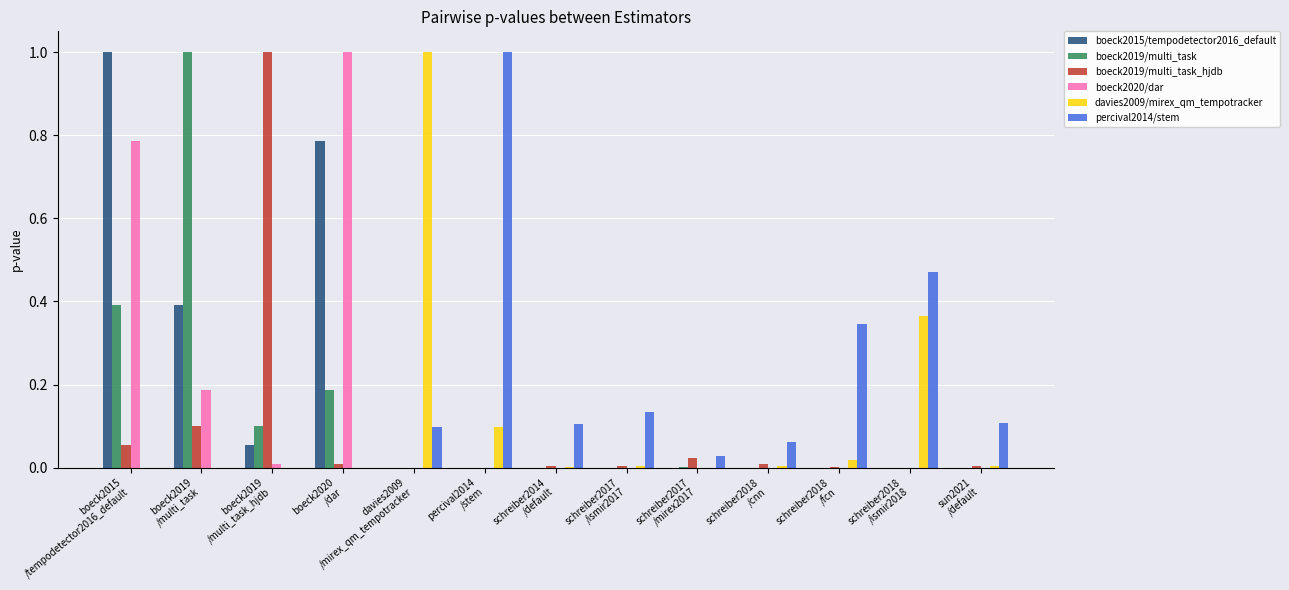

What is the sum of all boeck2020/dar values?

2.0